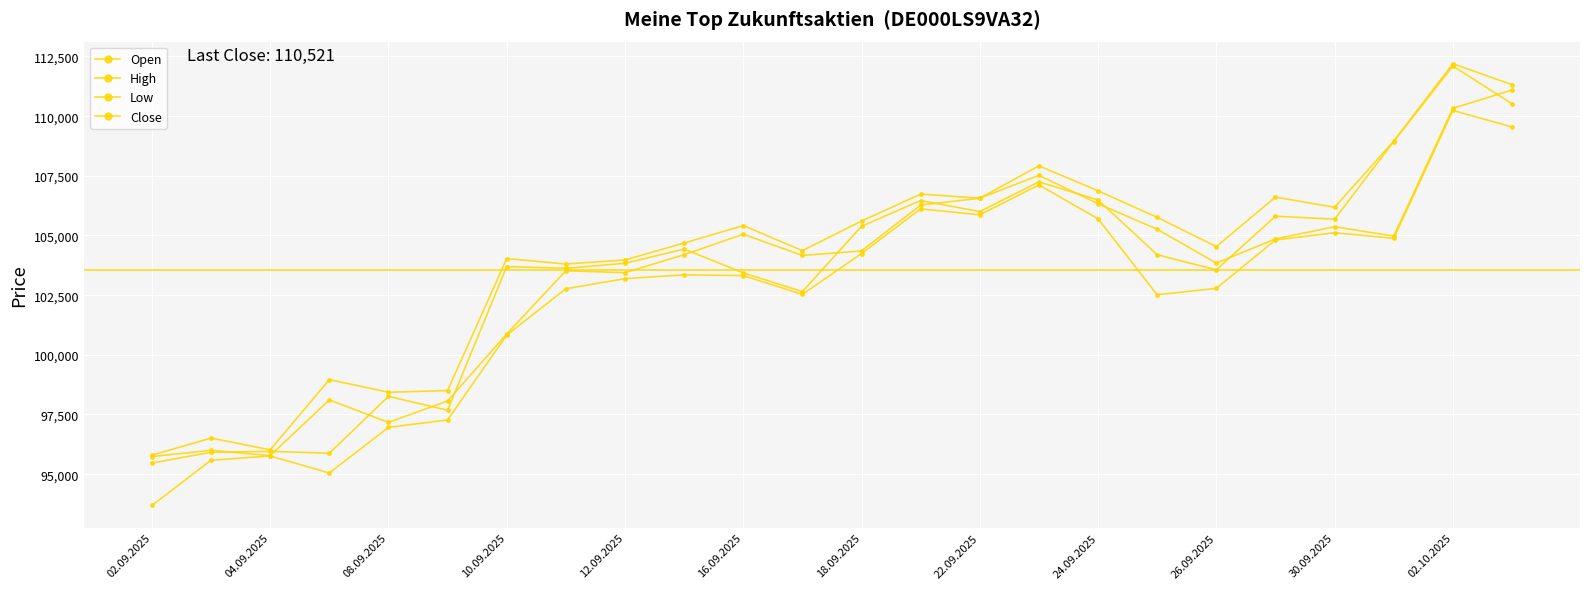

Count the number of data series in this chart.

4